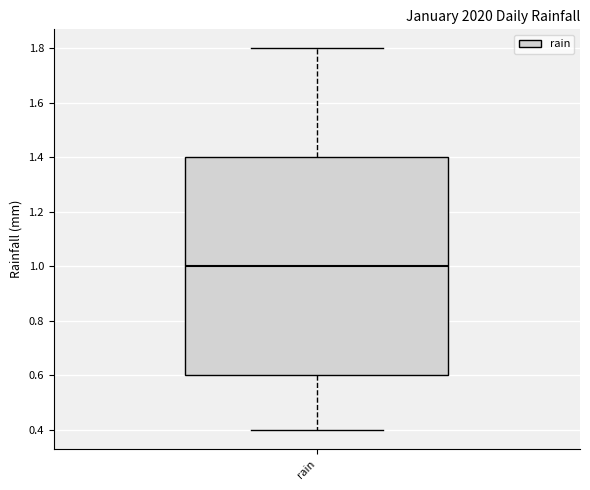

Transcribe this box plot: give where the median line is, the range the box spans, and where the two whiskers end, as read against the y-axis. The values are not printed on the chart, so give them approximately, as read against the axis.

median 1.0, box 0.6 to 1.4, whiskers 0.4 to 1.8